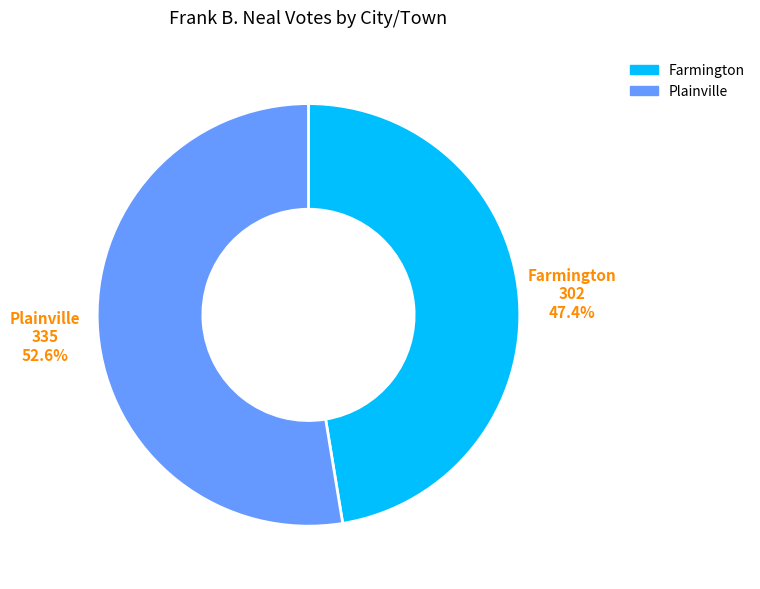

Which category has the smallest portion of the pie?

Farmington